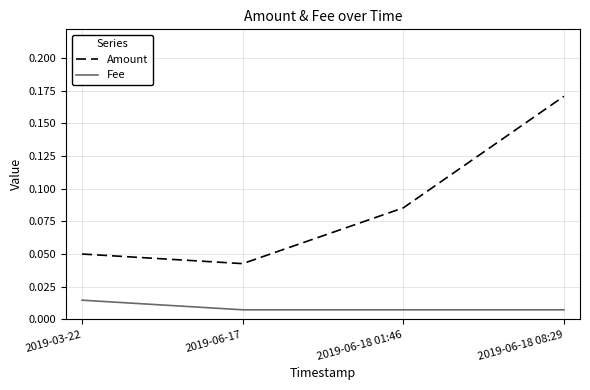

True or false: Fee and Amount intersect in this chart.

False